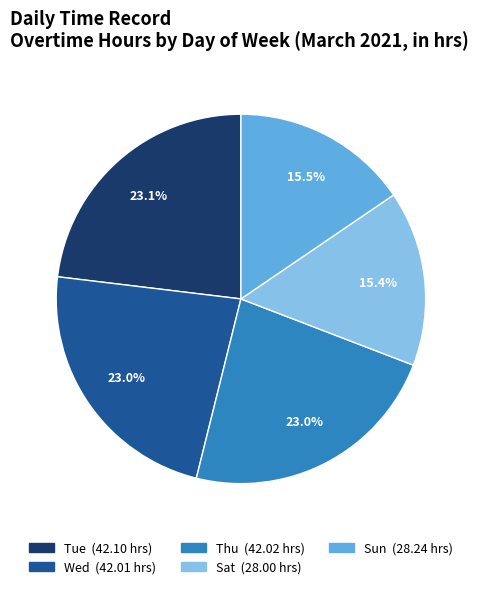

To the nearest percent, what is the difference between the largest and smallest slice percentages?

8%